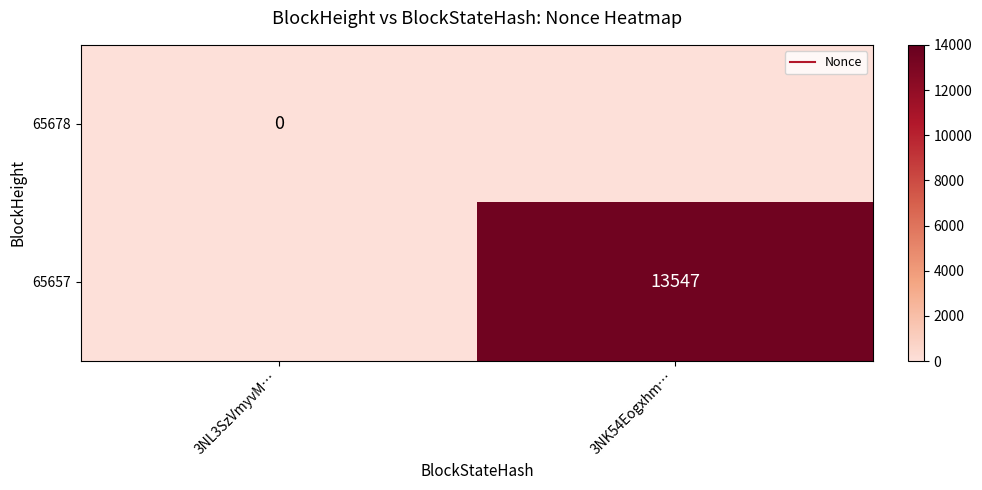

At which category does the chart reach its peak across all series?

3NK54Eogxhm…